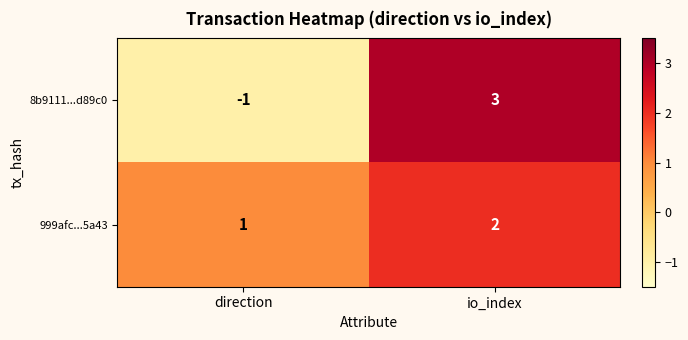

Which series has the largest range (max minus min)?

8b9111...d89c0